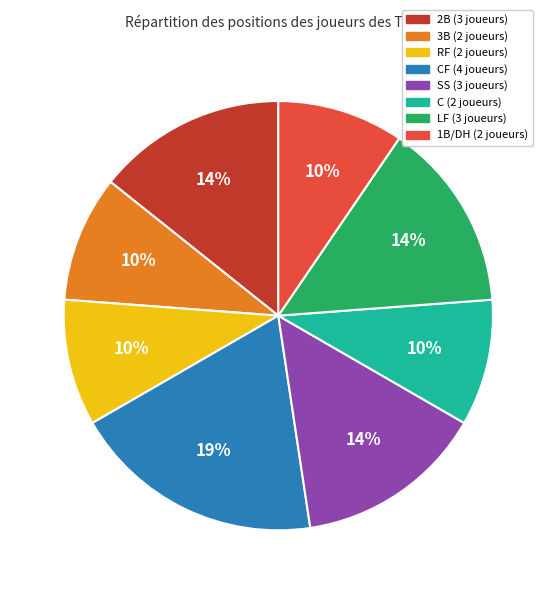

Does any single category account for the majority?

No